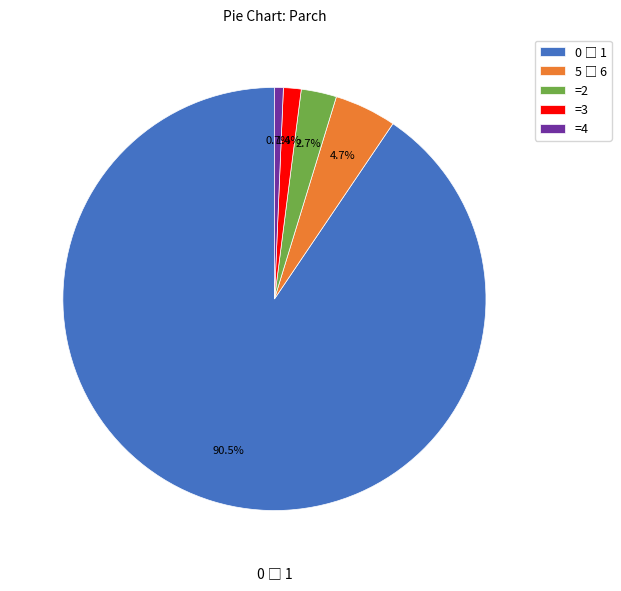

Does any single category account for the majority?

Yes